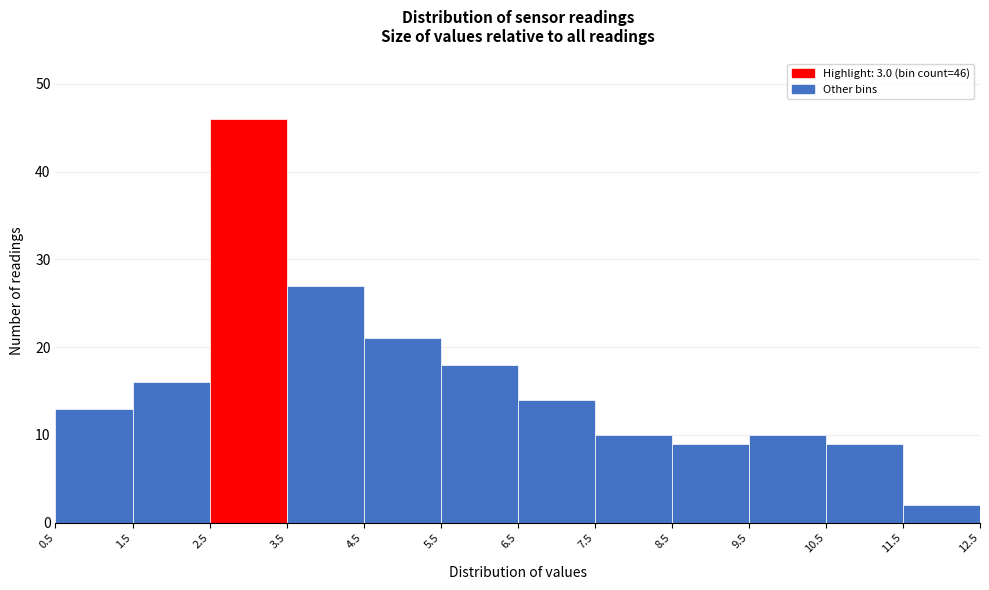

Over which range of the x-axis is the bar tallest?

2.5 to 3.5